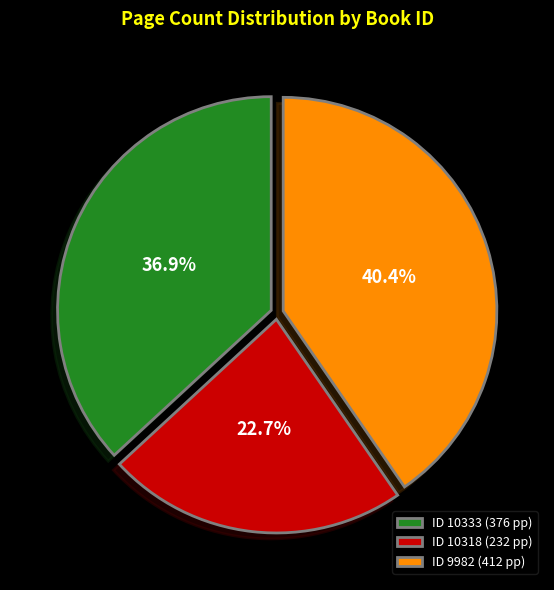

Rank the categories by value from highest to lowest.

ID 9982 (412 pp), ID 10333 (376 pp), ID 10318 (232 pp)